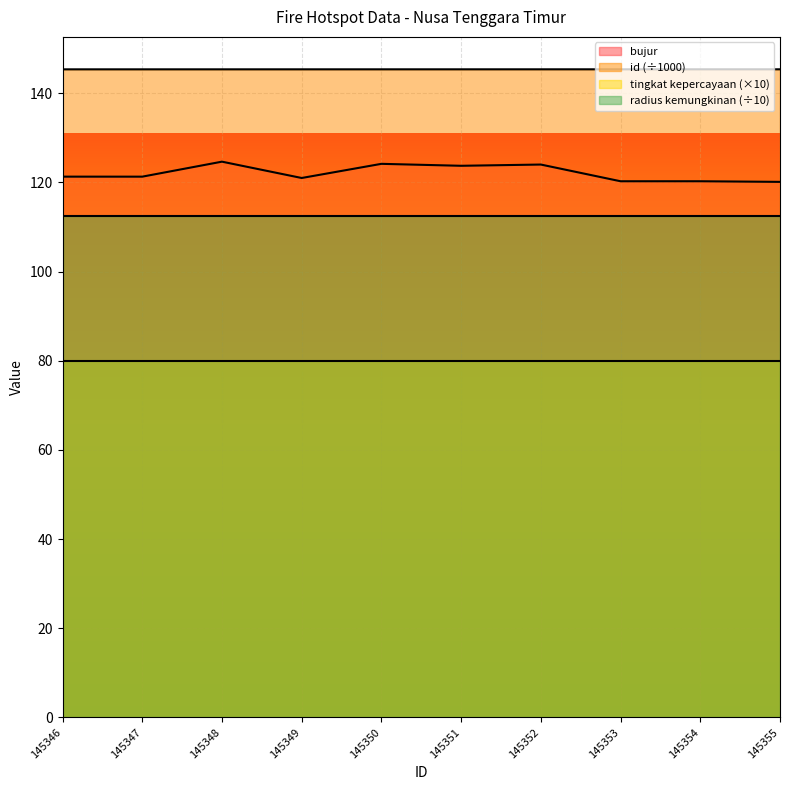

At which label does id reach its peak?

145355